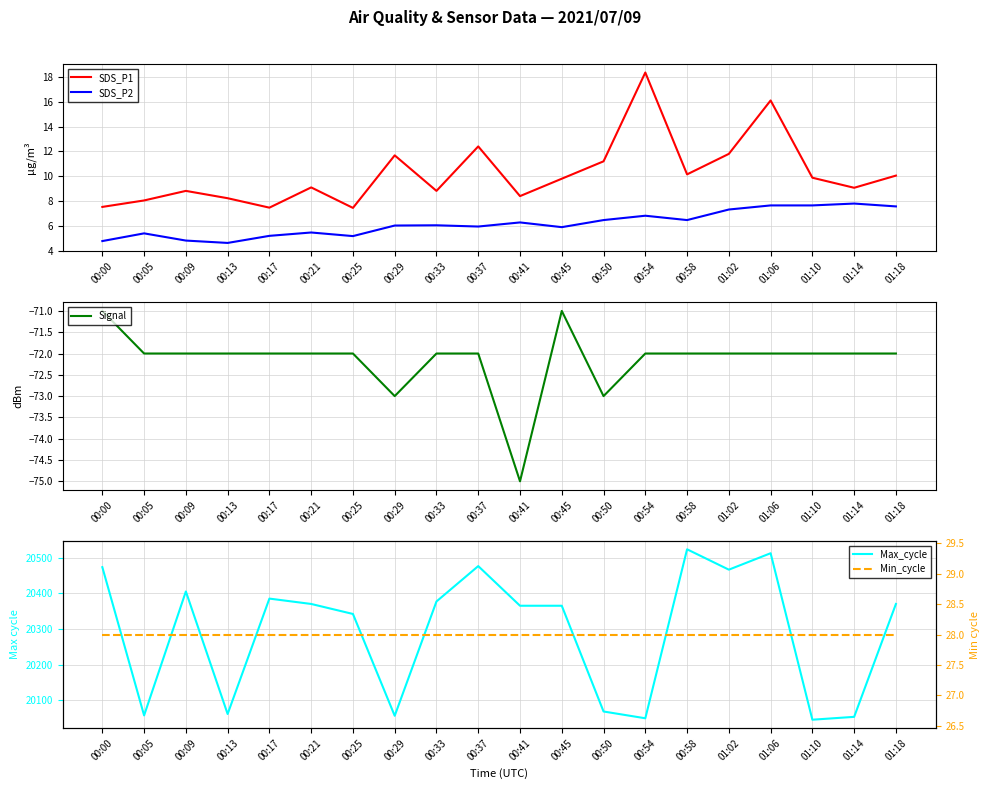

What is the approximate value of Signal at 01:06?

-72